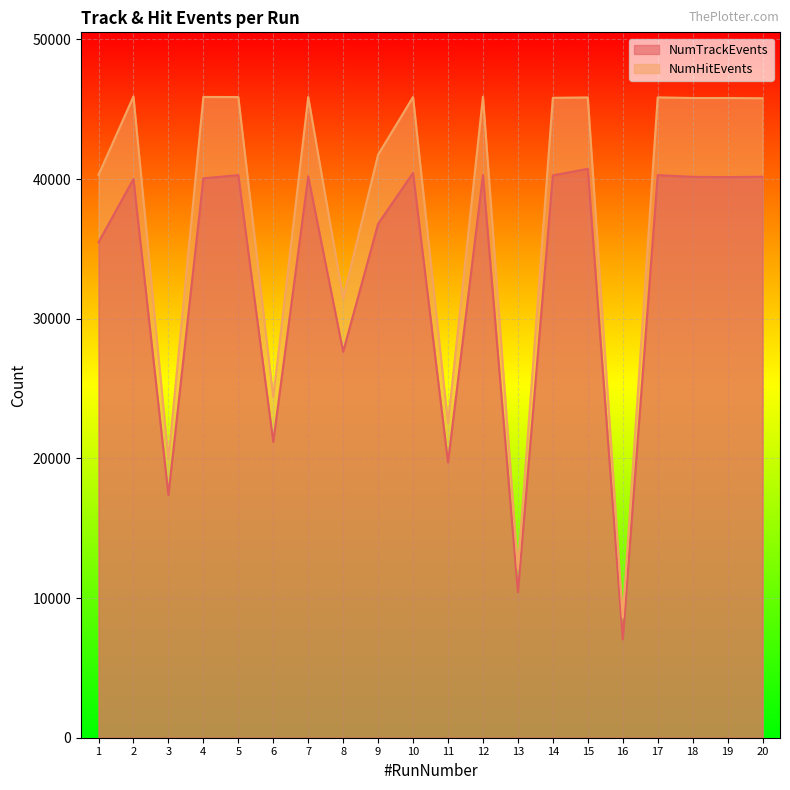

What is the total value across all series at 9?

78535